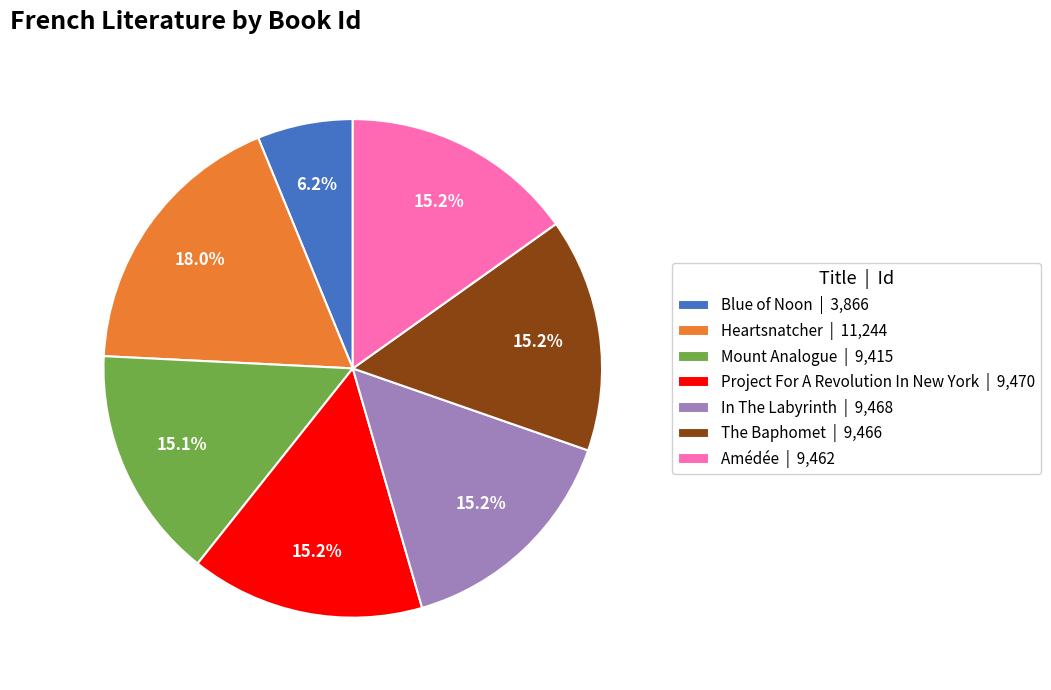

To the nearest percent, what portion does Mount Analogue represent?

15%